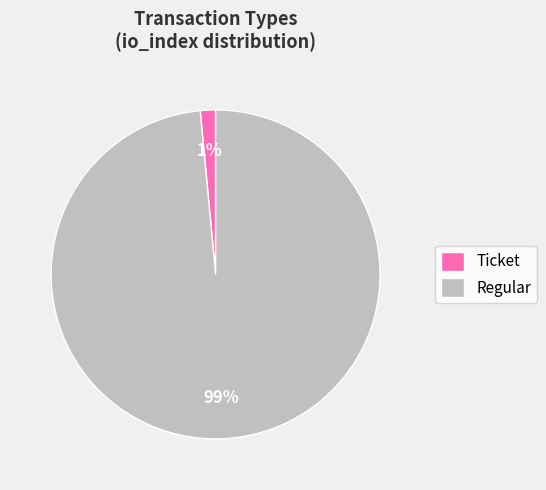

Does Ticket represent more than half of the total?

No